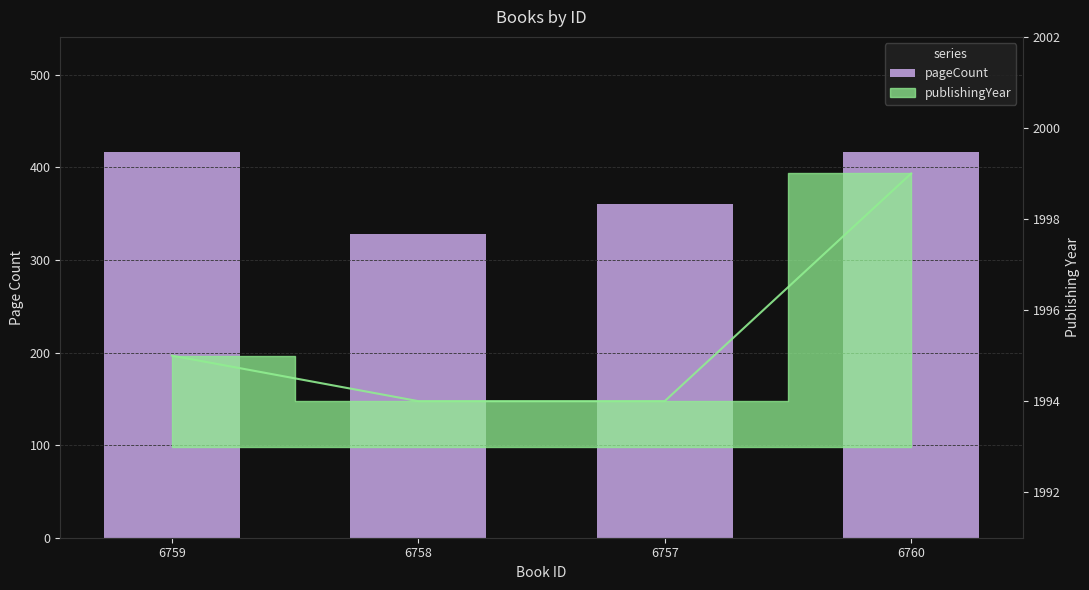

Rank the categories by value from lowest to highest.

6758, 6757, 6759, 6760